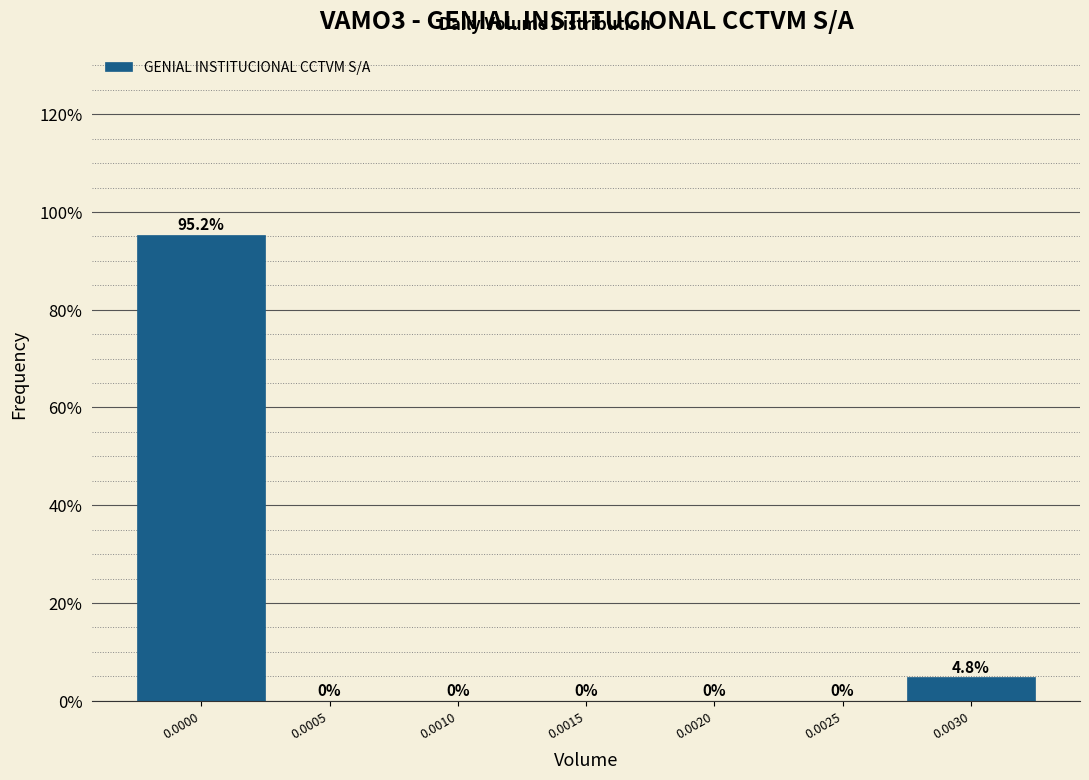

Reading right to left, what are all the values shown in this chart?

0.0030=4.8	0.0025=0.0	0.0020=0.0	0.0015=0.0	0.0010=0.0	0.0005=0.0	0.0000=95.2